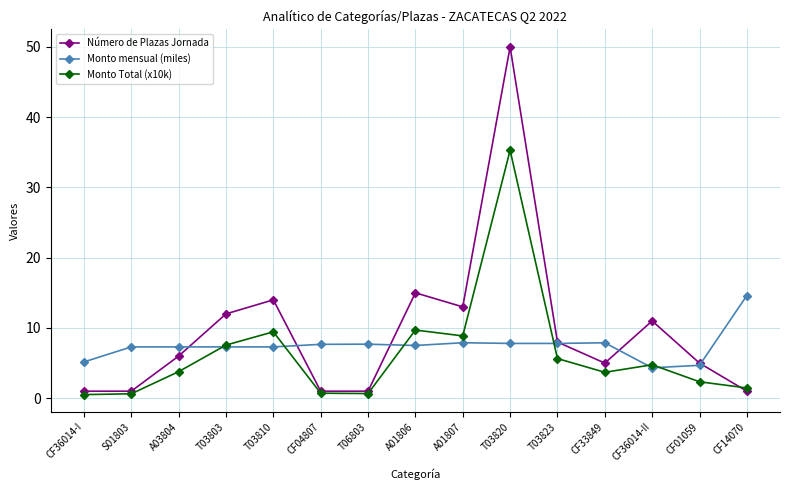

What is the label of the 3rd point from the left?

A03804